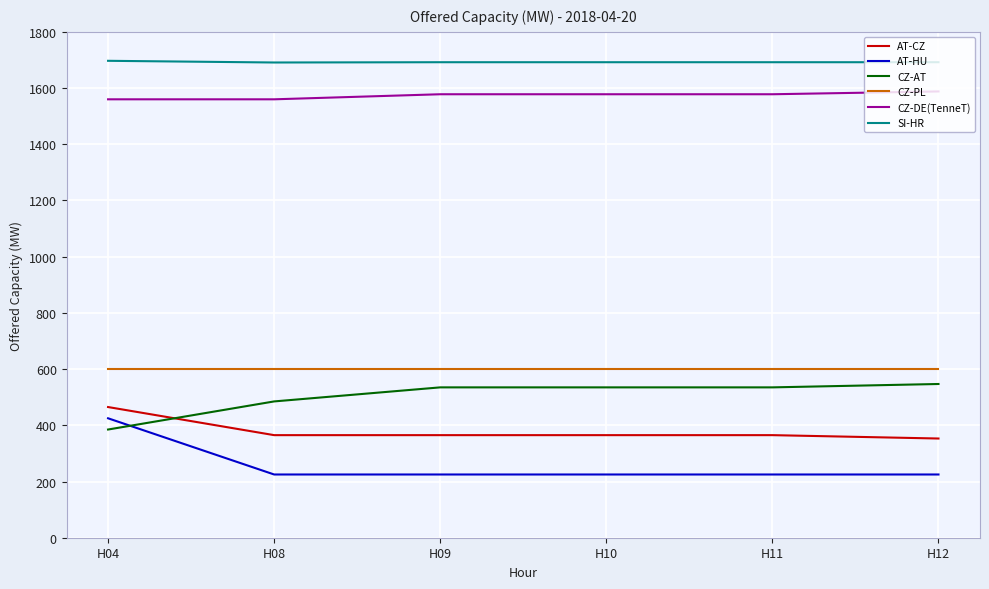

What is the sum of the SI-HR values at H09 and H08?

3383